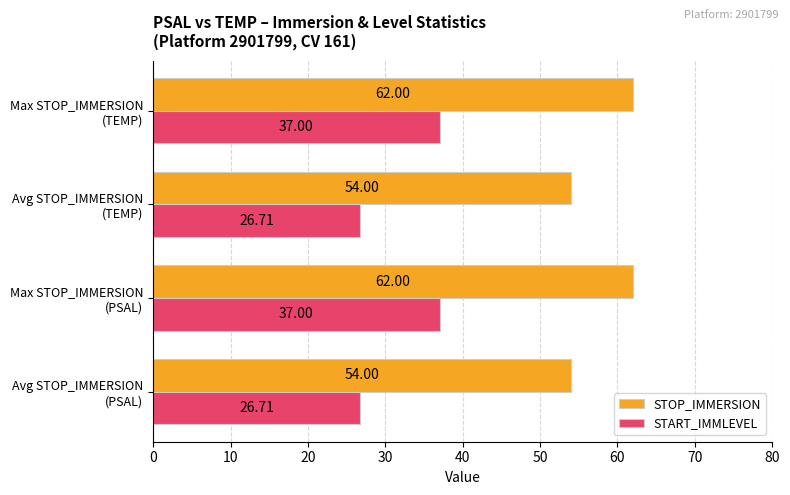

Rank the series by their maximum value, from lowest to highest.

START_IMMLEVEL, STOP_IMMERSION